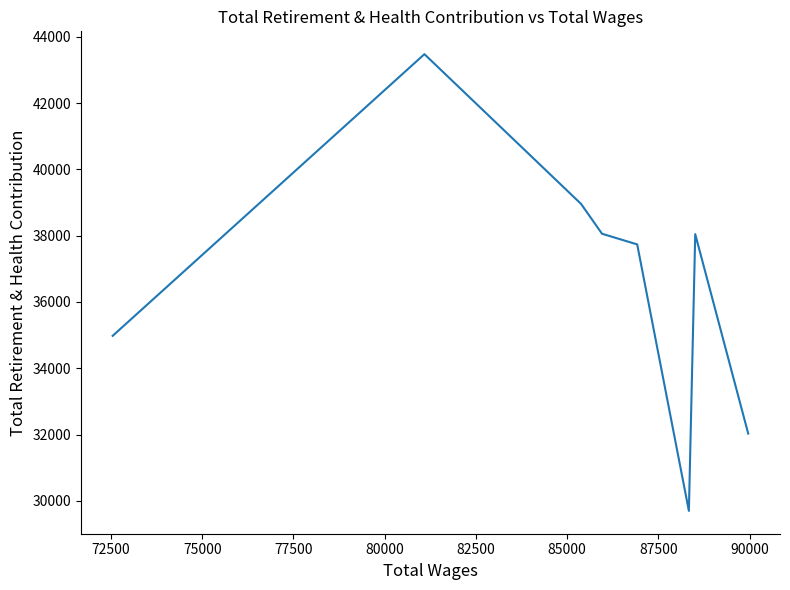

Count the number of data series in this chart.

1